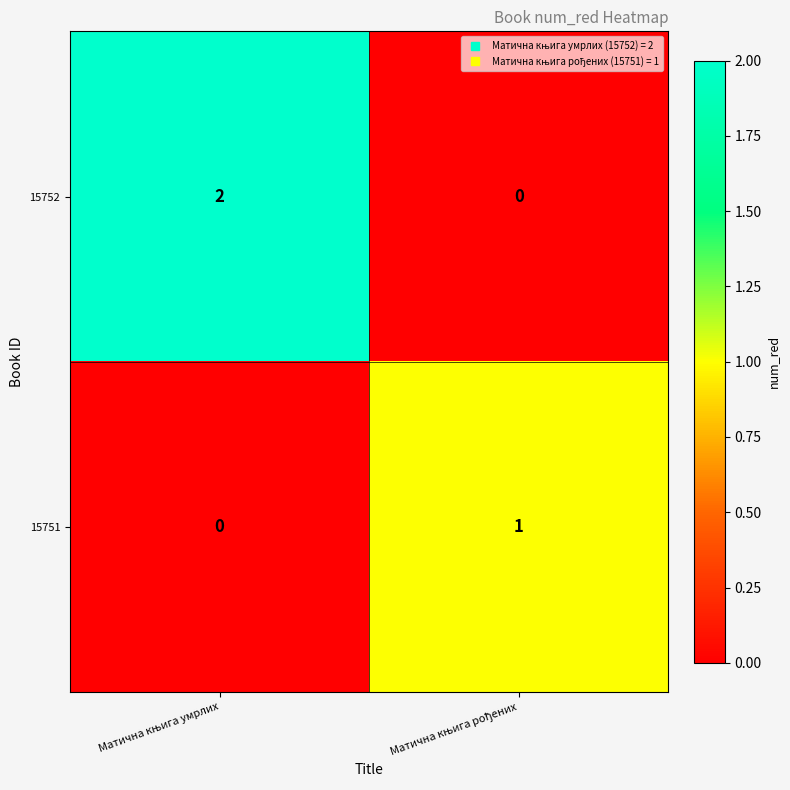

Which series has the largest total across all categories?

15752